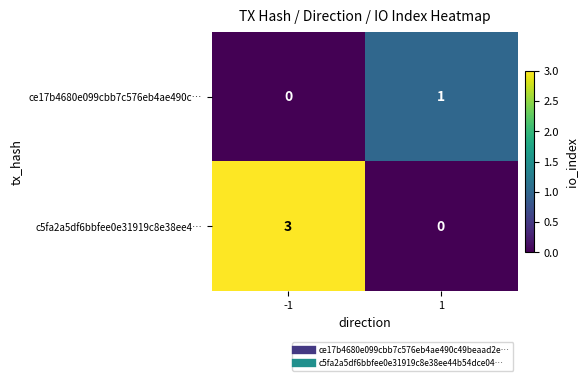

Which series has the largest total across all categories?

c5fa2a5df6bbfee0e31919c8e38ee4…